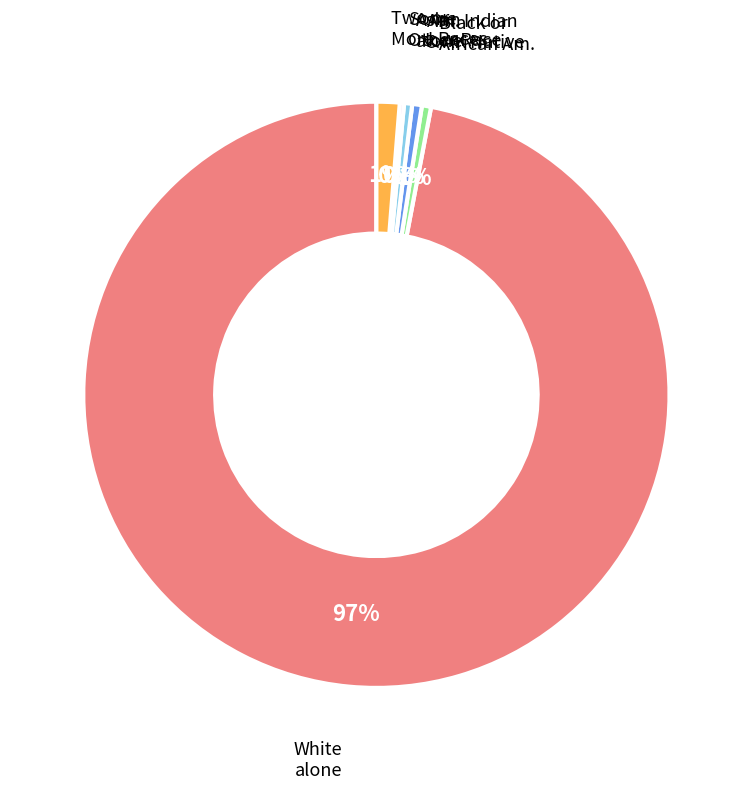

To the nearest percent, what is the difference between the largest and smallest slice percentages?

97%